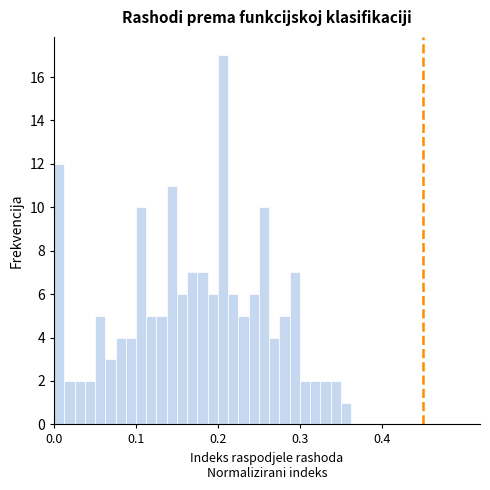

Read against the x-axis, roughly where is the centre of the tallest bar?

0.21